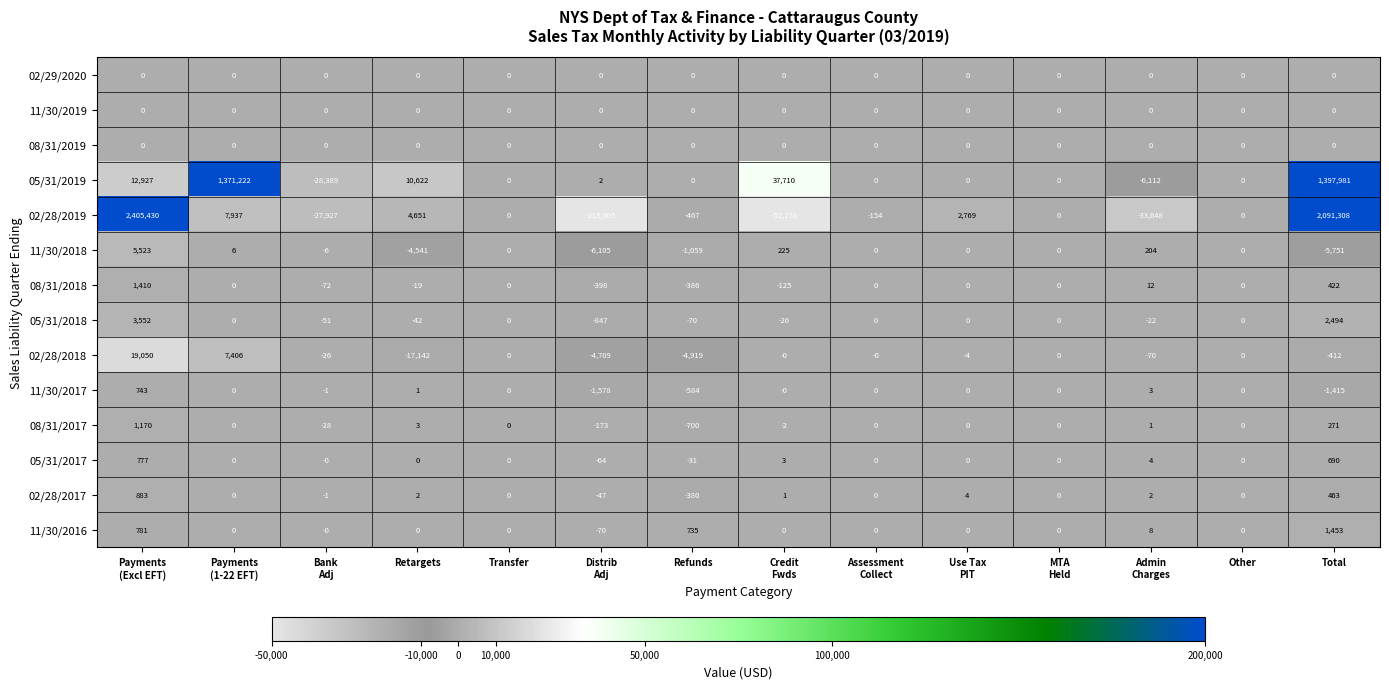

What is the difference between the highest and lowest values at Total?

2097059